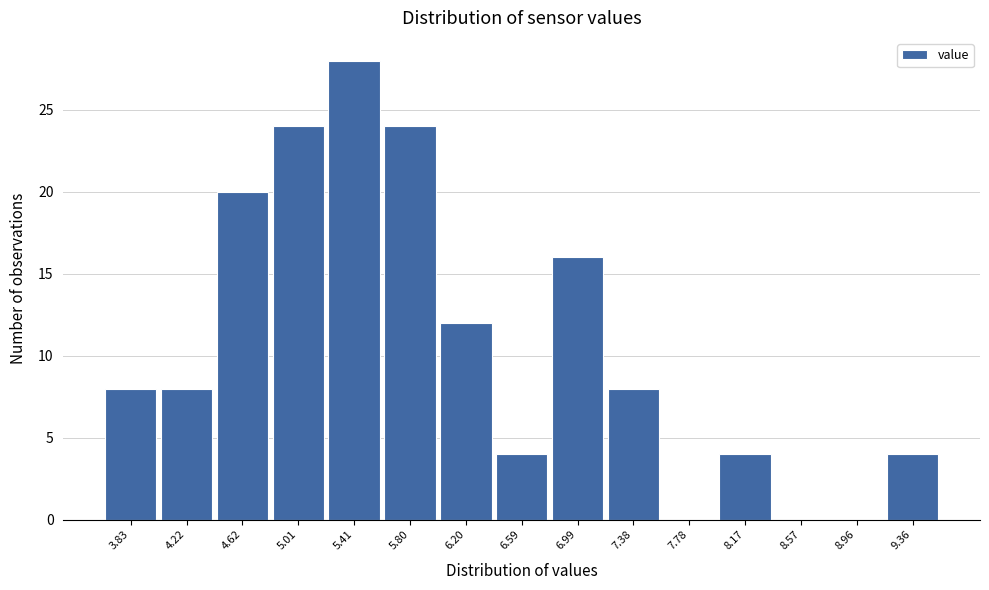

Reading right to left, transcribe all the data shown in this chart.

9.36=4	8.96=0	8.57=0	8.17=4	7.78=0	7.38=8	6.99=16	6.59=4	6.20=12	5.80=24	5.41=28	5.01=24	4.62=20	4.22=8	3.83=8